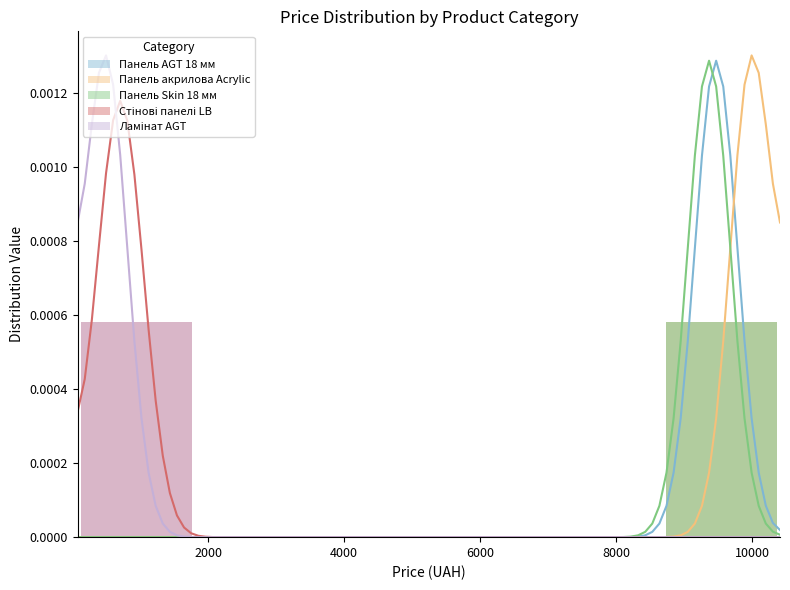

At how many categories does at least one series exceed 0?

2